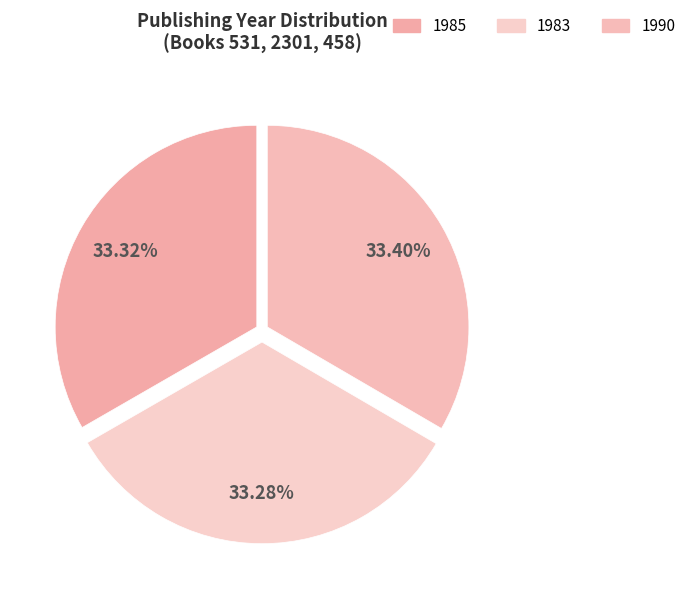

Approximately how many times larger is the value at 1985 compared to 1983?

1.0